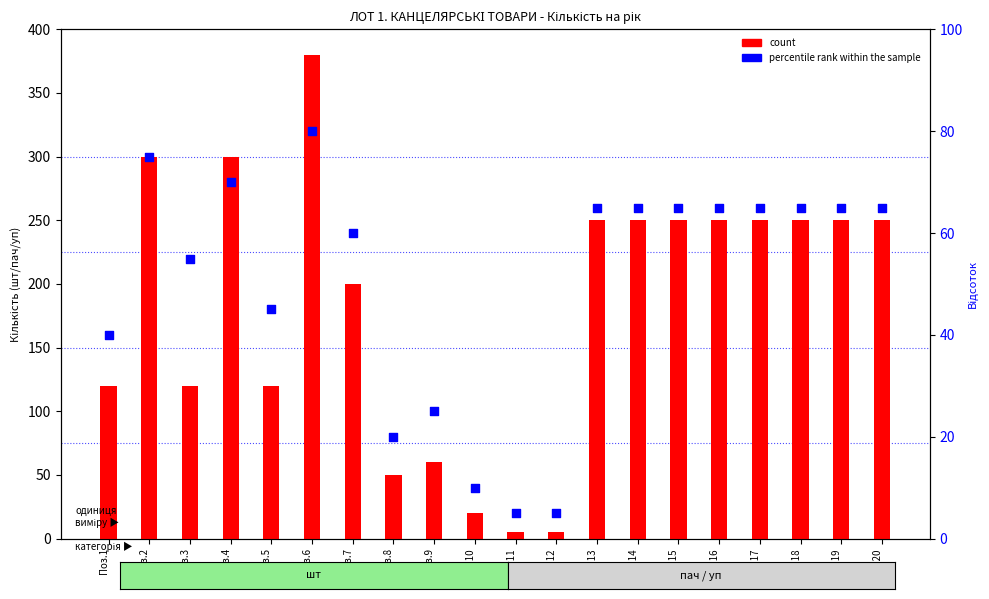

What is the total value across all series at Поз.9?

85